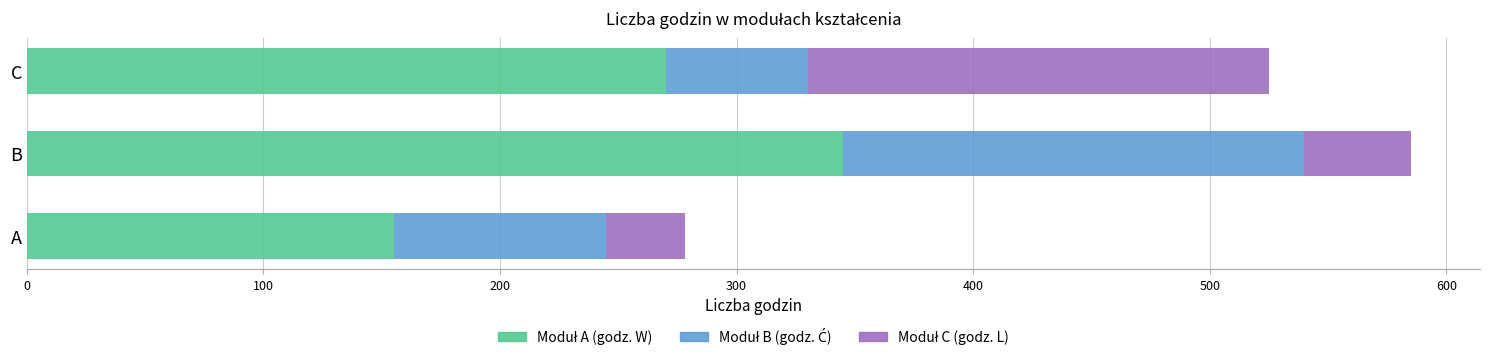

At which category is the sum across all series the highest?

B